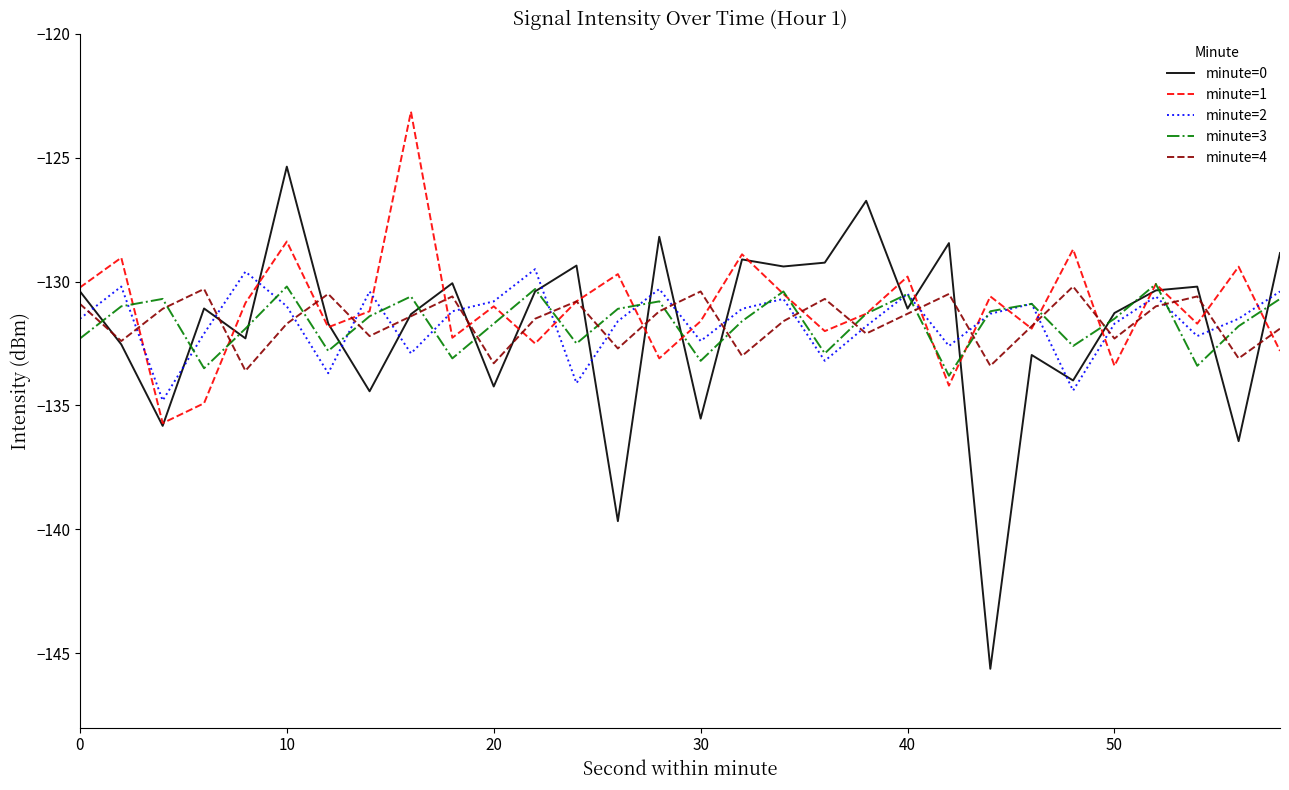

How many intersections are there between minute=2 and minute=4?

19